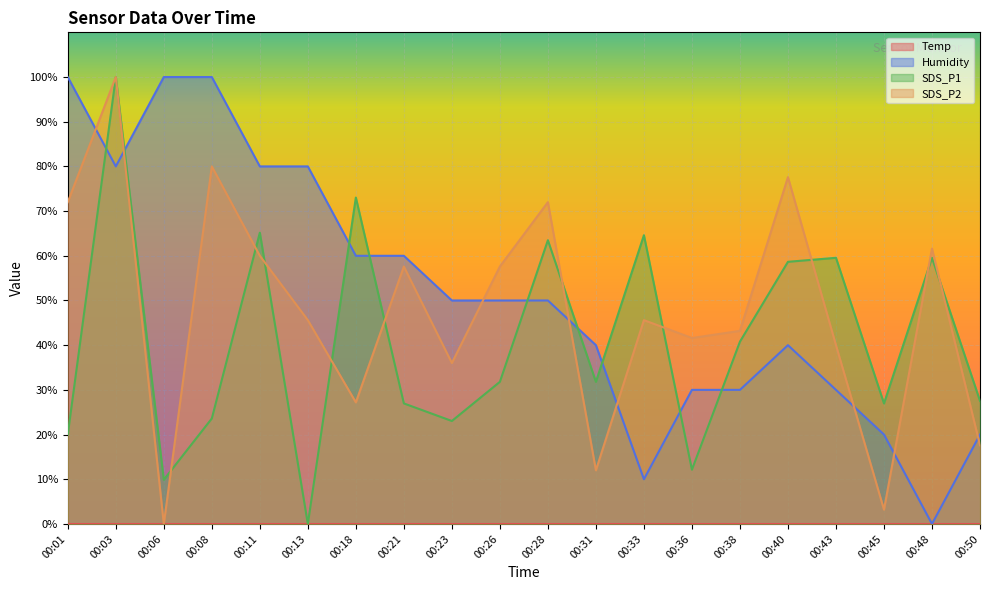

Is it true that SDS_P1 equals 112.8 at 00:28?

False